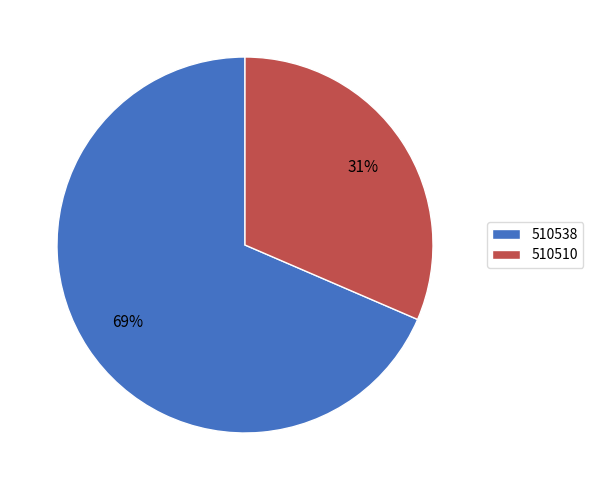

To the nearest percent, what is the average slice percentage?

50%